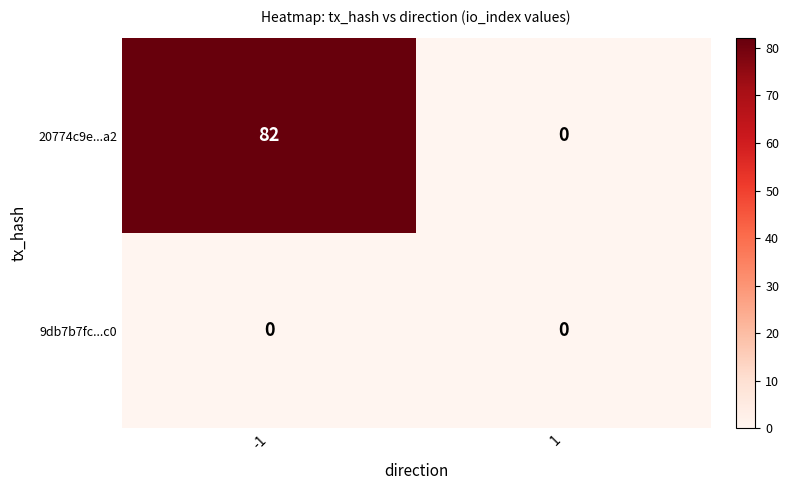

Reading left to right, extract all data points from this chart.

20774c9e...a2: -1=82	1=0
9db7b7fc...c0: -1=0	1=0